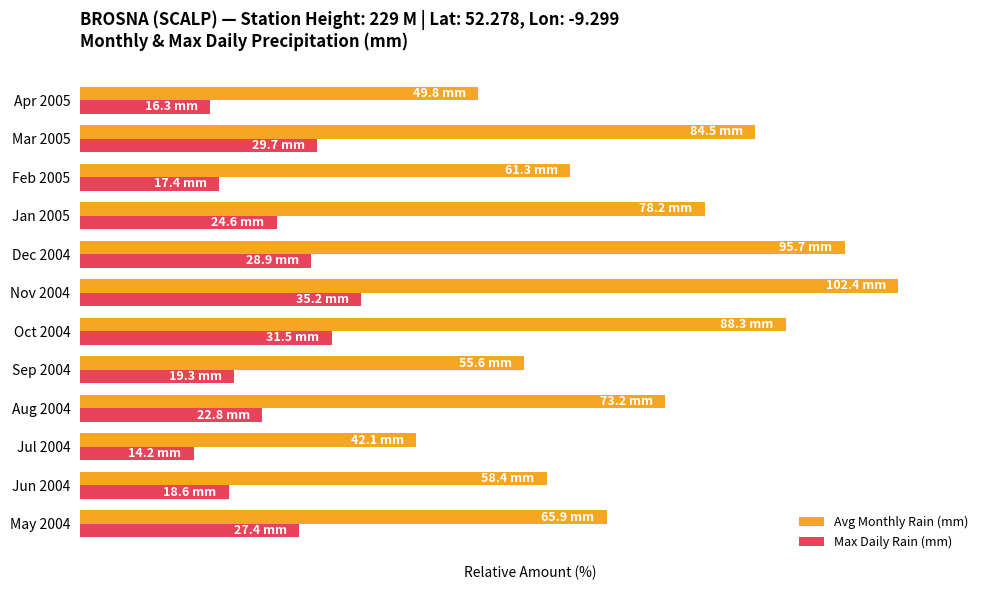

Which series has the largest range (max minus min)?

Avg Monthly Rain (mm)